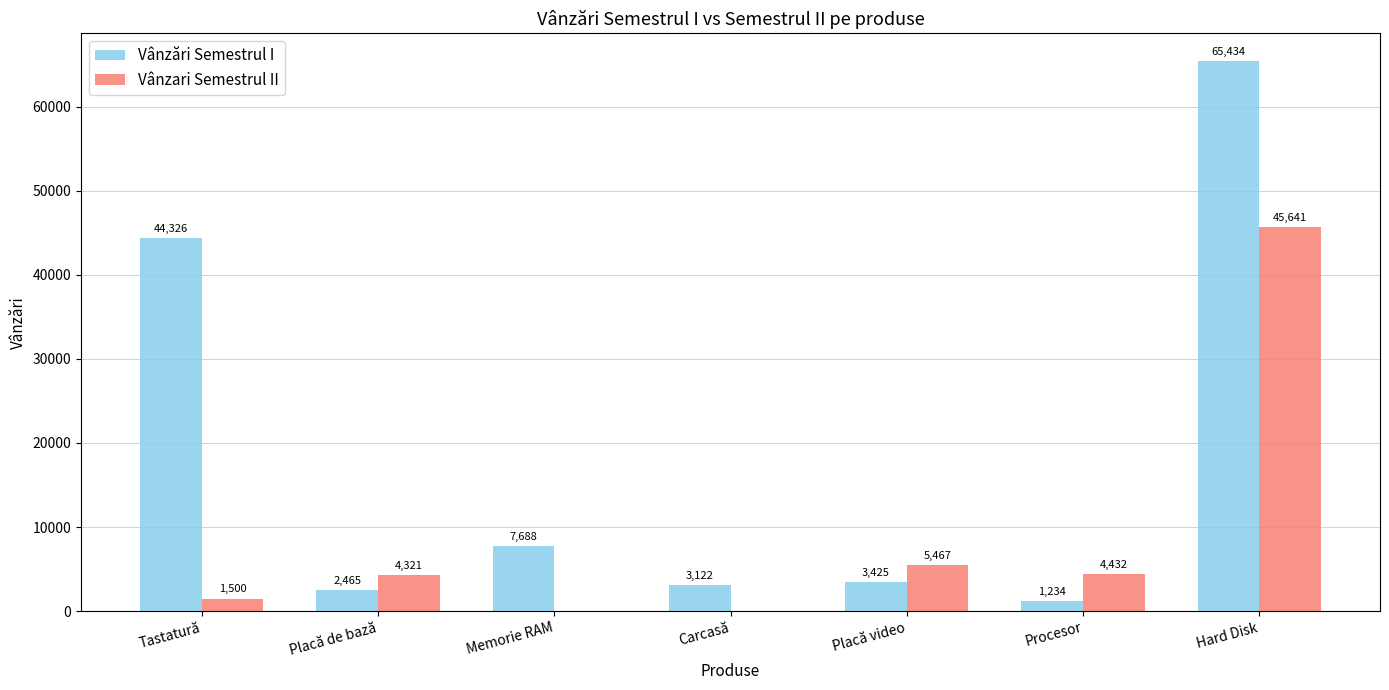

What is the highest value of the Vânzari Semestrul II series?

45641